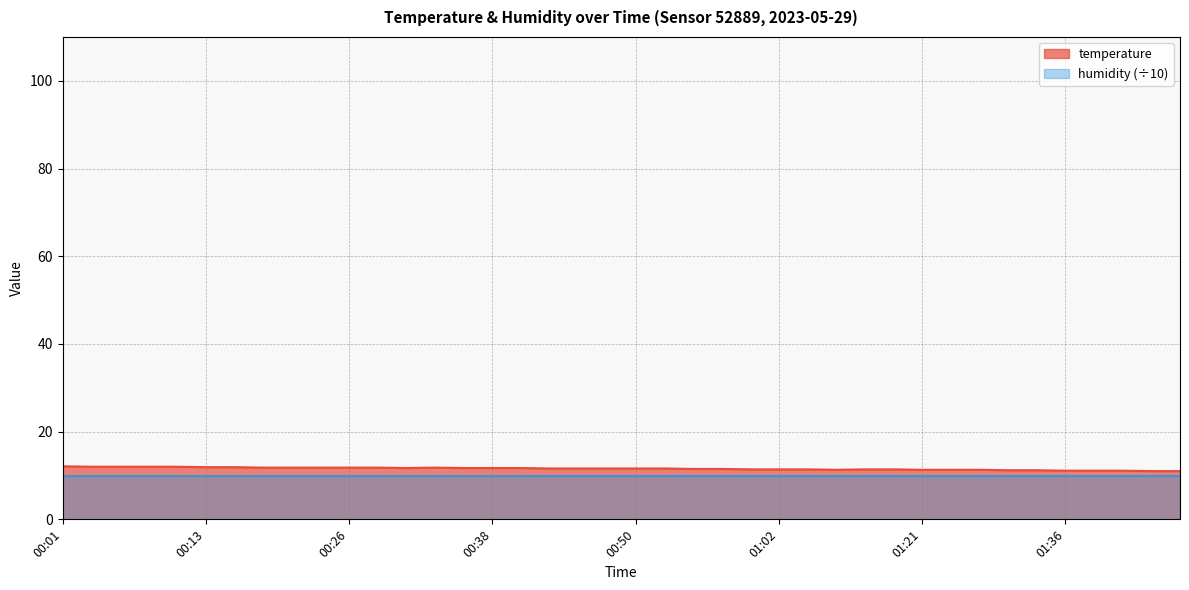

Does the chart have visible grid lines?

Yes